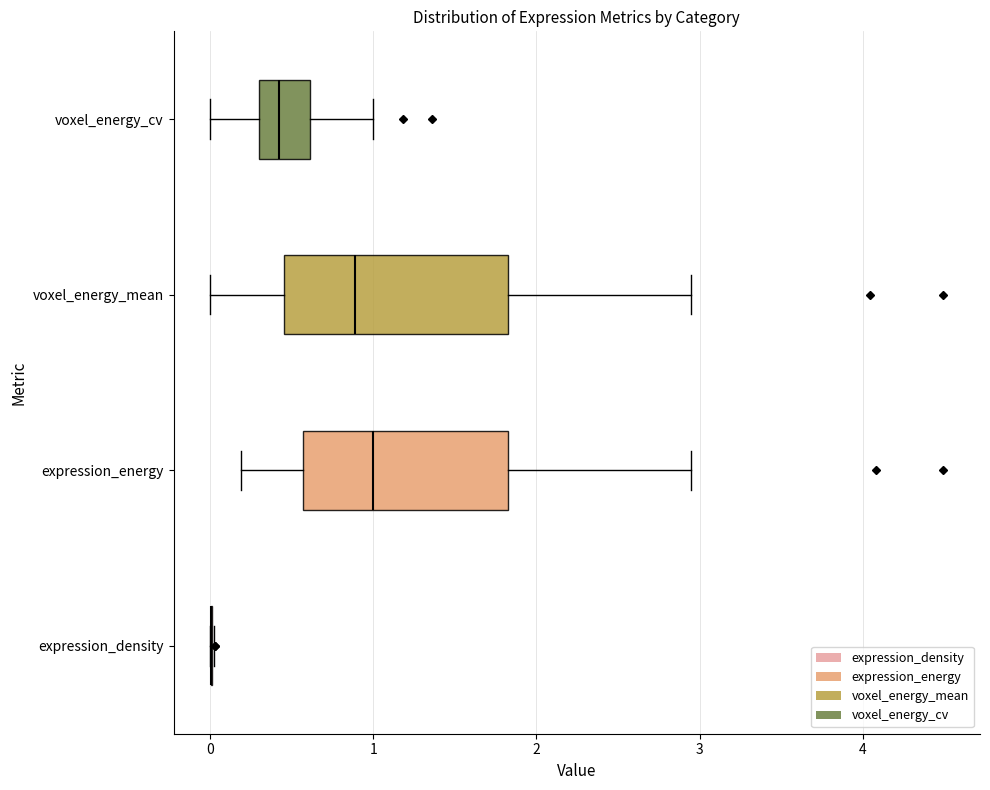

Reading bottom to top, transcribe this box plot: for each box, give where its median line is, the range the box spans, and where its two whiskers end, as read against the x-axis. The values are not printed on the chart, so give them approximately, as read against the axis.

expression_density: box collapsed to a line at 0.0, whiskers 0.0 to 0.0
expression_energy: median 1.0, box 0.6 to 1.8, whiskers 0.2 to 2.9
voxel_energy_mean: median 0.9, box 0.5 to 1.8, whiskers 0.0 to 2.9
voxel_energy_cv: median 0.4, box 0.3 to 0.6, whiskers 0.0 to 1.0